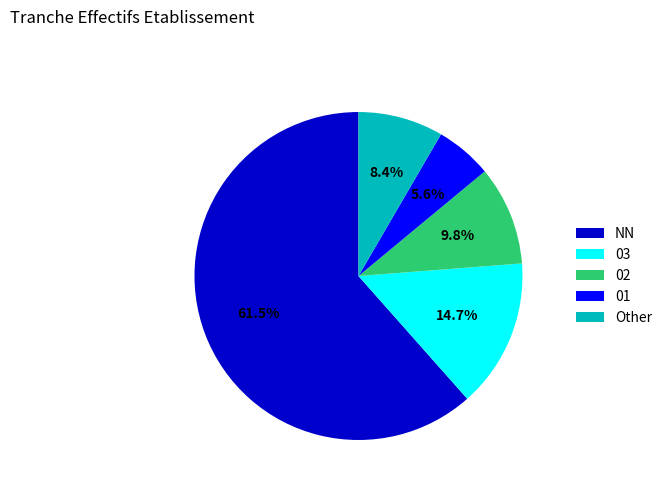

To the nearest percent, what is the difference between the largest and smallest slice percentages?

56%